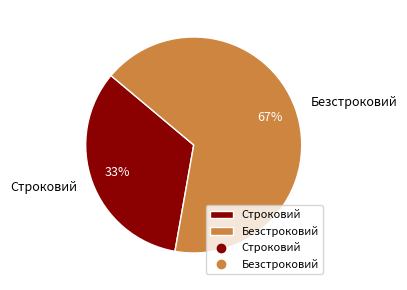

Count the number of slices in the pie.

2